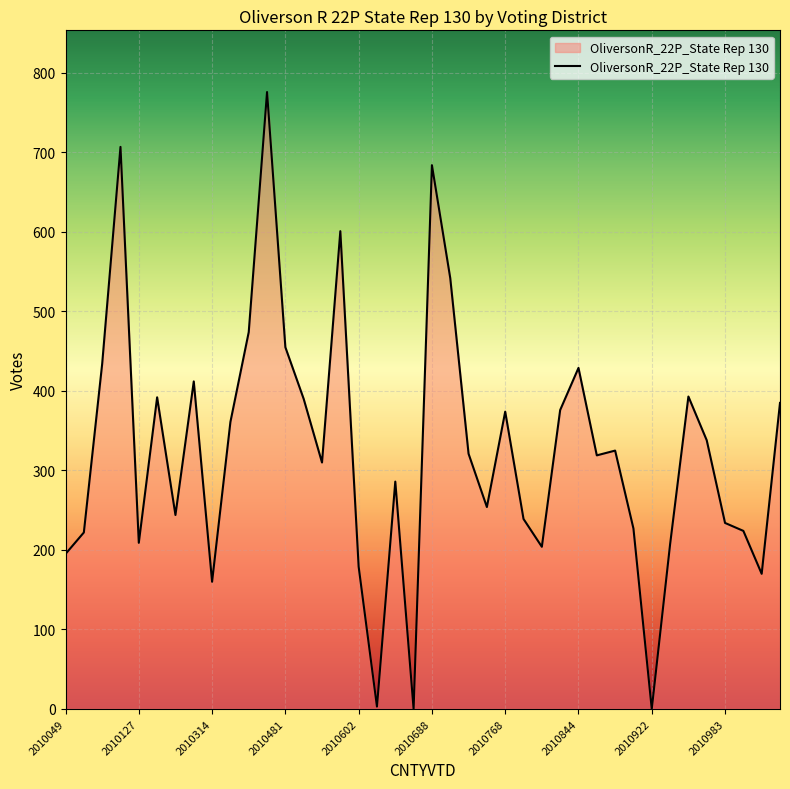

What is the difference between the maximum and minimum values?

776